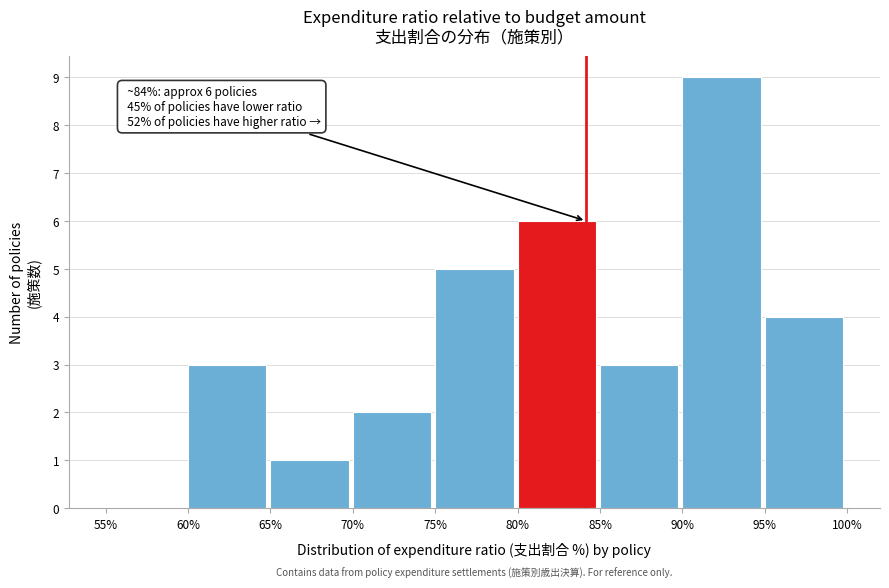

Which range on the x-axis has the tallest bar?

90% to 95%